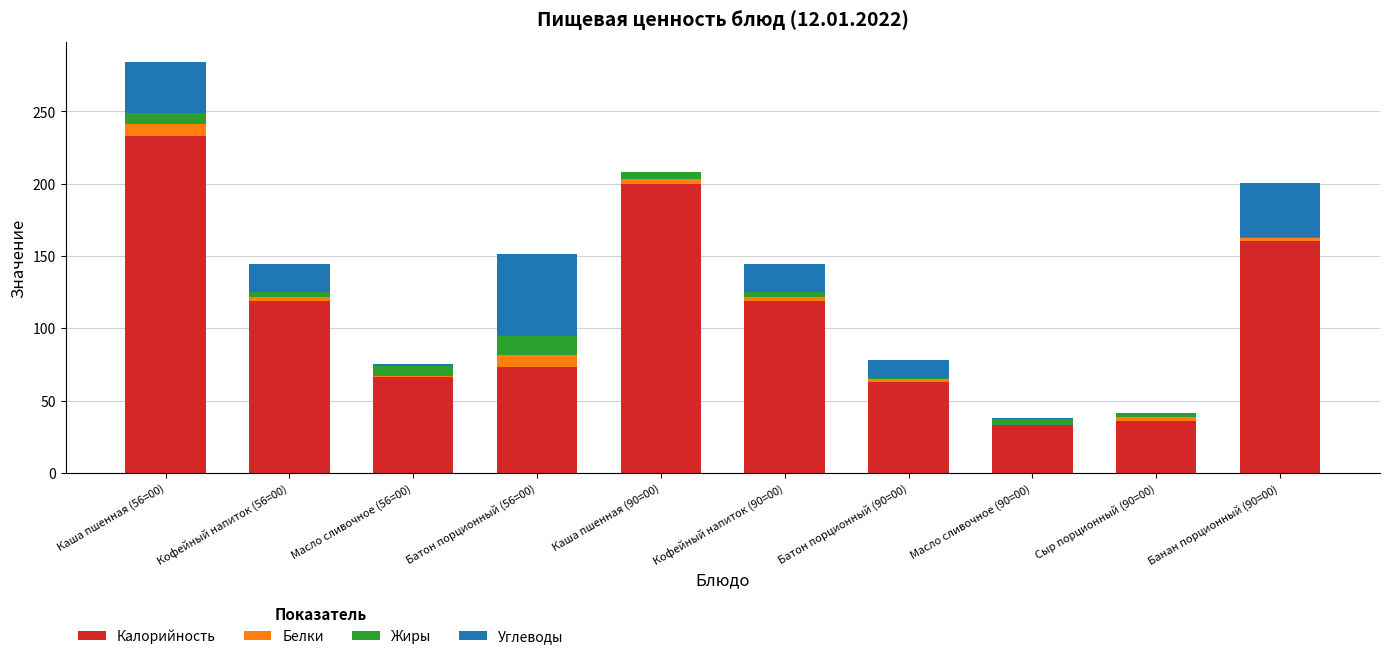

At which category is the sum across all series the highest?

Каша пшенная (56=00)